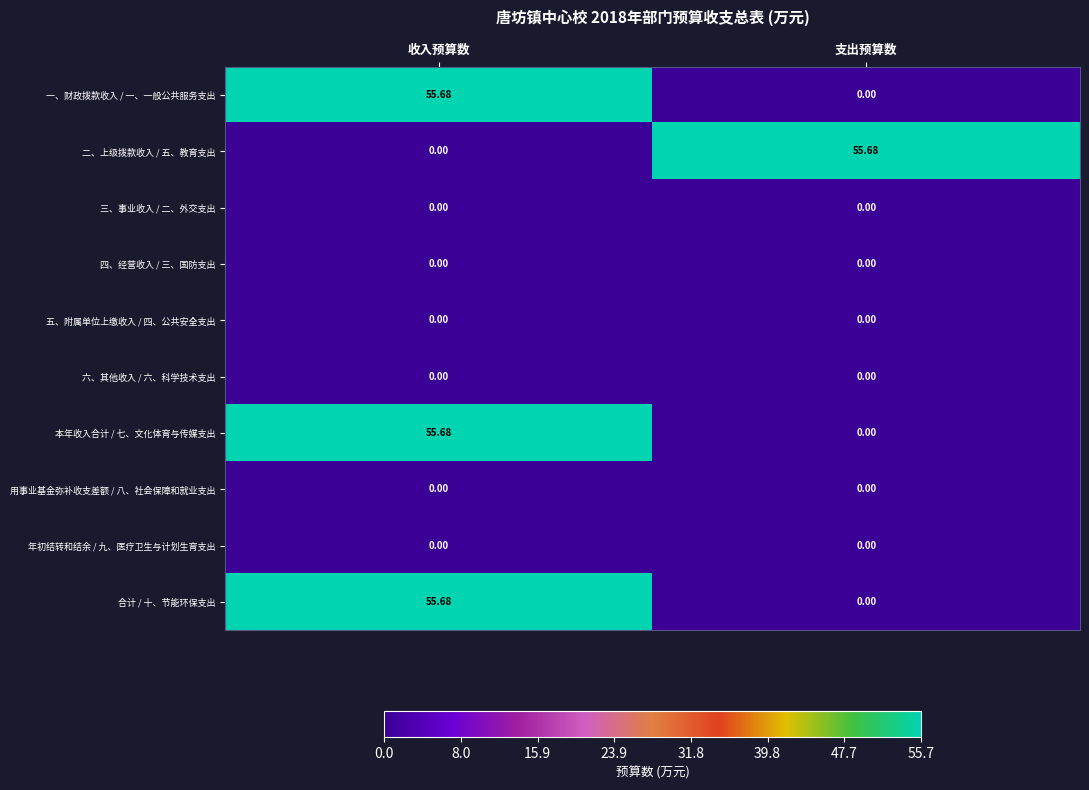

At which label is 一、财政拨款收入 / 一、一般公共服务支出 closest to 27?

支出预算数